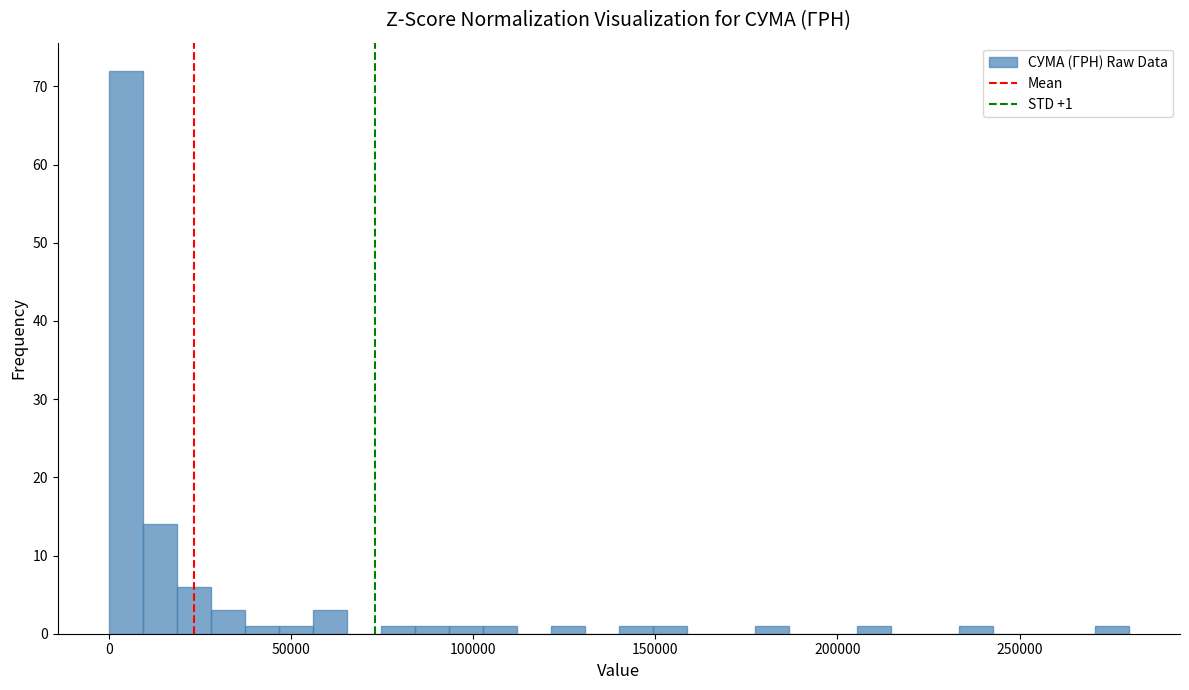

Around what value on the x-axis is the tallest bar? Give the approximate position of its centre, as read against the axis.

5000